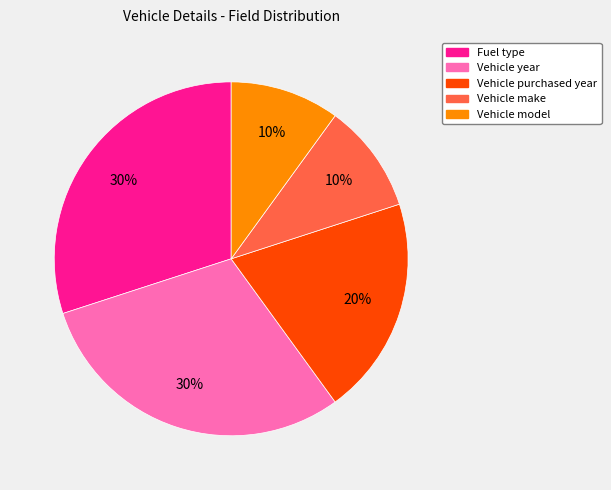

Between Vehicle model and Vehicle purchased year, which is larger?

Vehicle purchased year